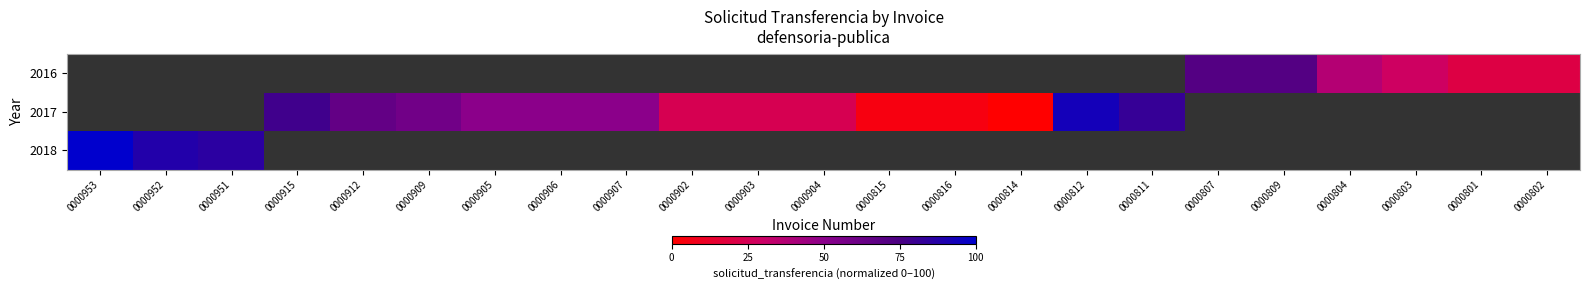

How many categories are shown in the chart?

23